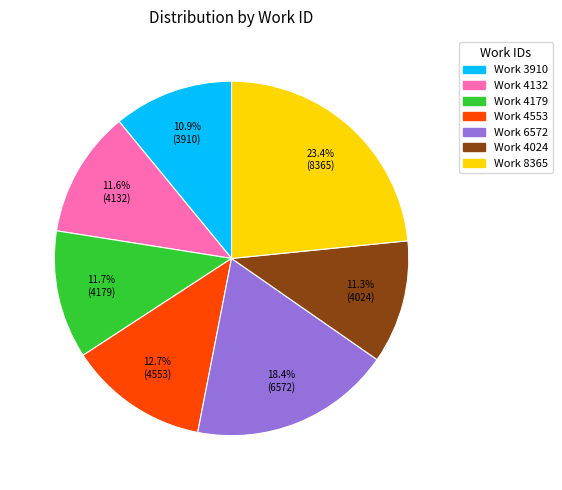

Is there any slice that represents more than half of the pie?

No